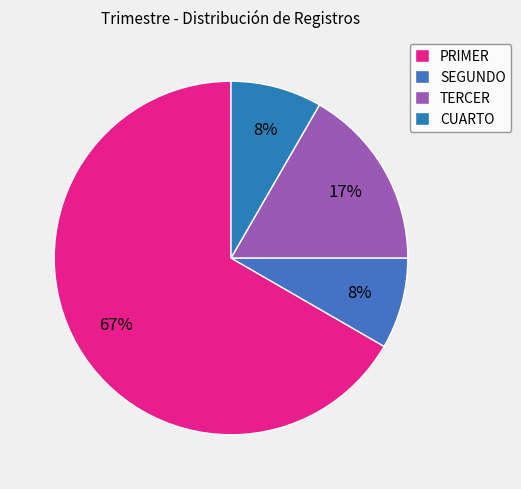

Is it true that TERCER is 17% of the pie?

True